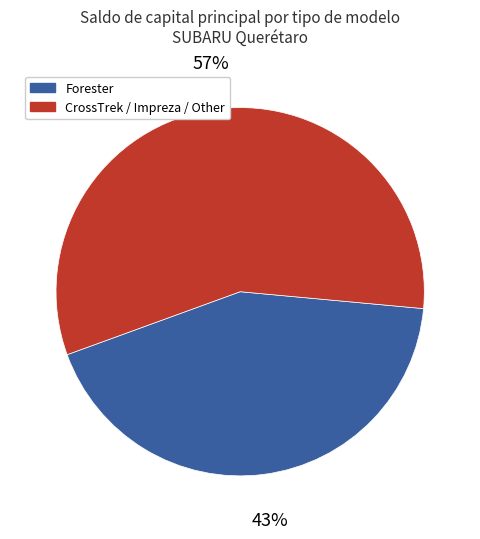

To the nearest percent, what portion does CrossTrek / Impreza / Other represent?

57%